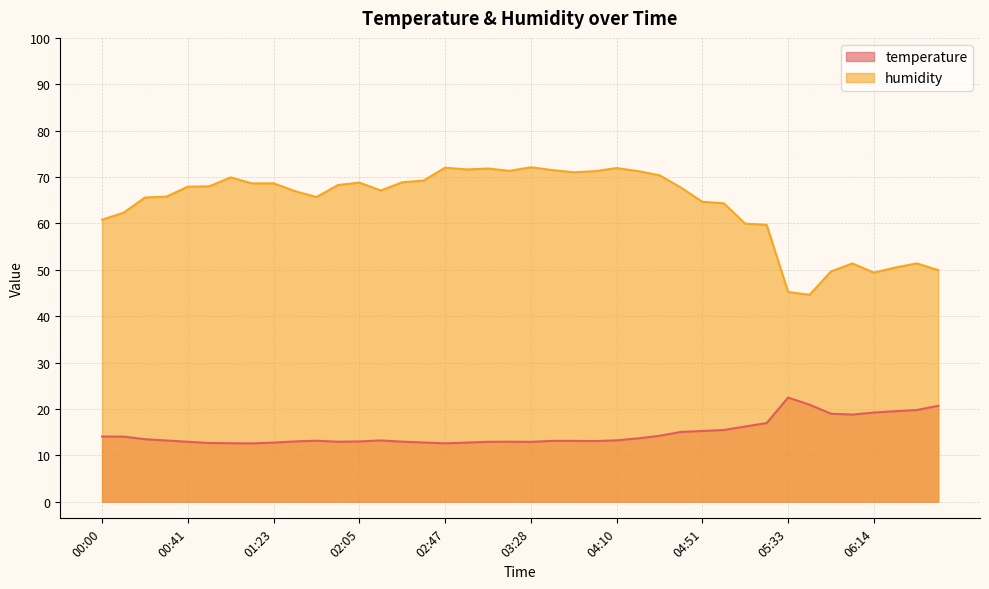

Reading right to left, list all the values displayed in this chart.

temperature: 20.7	19.8	19.5	19.2	18.8	19.0	20.9	22.4	16.9	16.2	15.4	15.2	15.0	14.2	13.6	13.2	13.1	13.1	13.1	12.9	12.9	12.9	12.7	12.6	12.8	12.9	13.2	13.0	12.9	13.1	13.0	12.7	12.6	12.6	12.6	12.9	13.2	13.5	14.0	14.0
humidity: 49.9	51.4	50.5	49.4	51.4	49.6	44.6	45.2	59.7	59.9	64.3	64.7	67.7	70.4	71.3	71.9	71.3	71.0	71.5	72.1	71.3	71.8	71.6	72.0	69.2	68.9	67.1	68.8	68.3	65.7	66.9	68.6	68.6	69.9	68.0	67.9	65.8	65.6	62.3	60.8